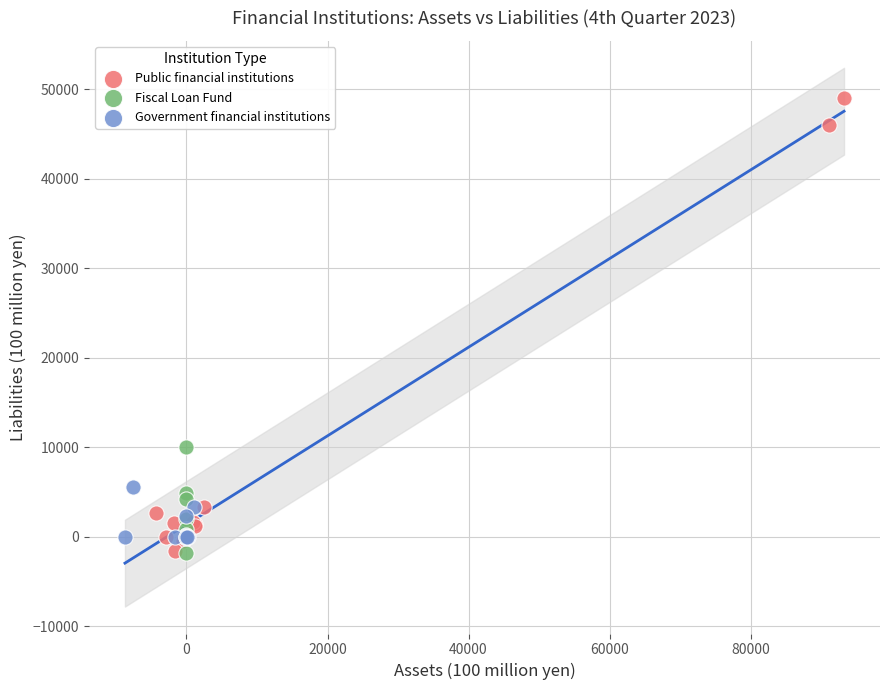

Which series contains the highest Y value?

Public financial institutions